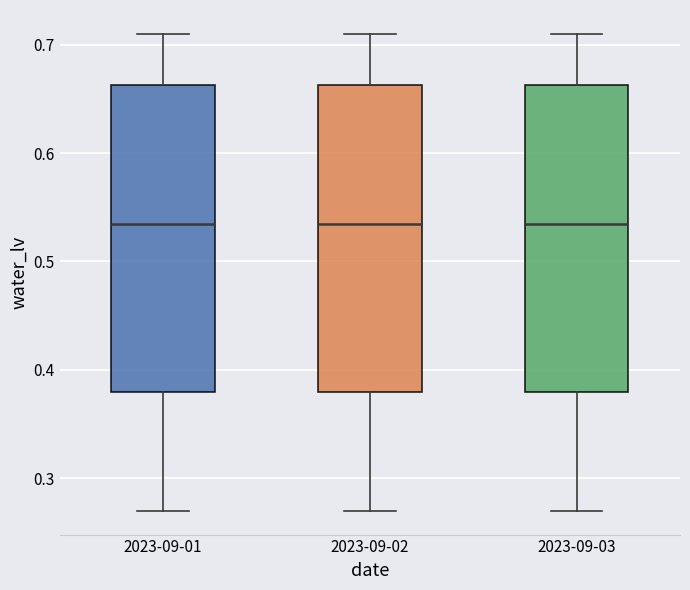

Where does the lower whisker of the box for 2023-09-02 end on the y-axis? The values are not printed on the chart, so give them approximately, as read against the axis.

0.27